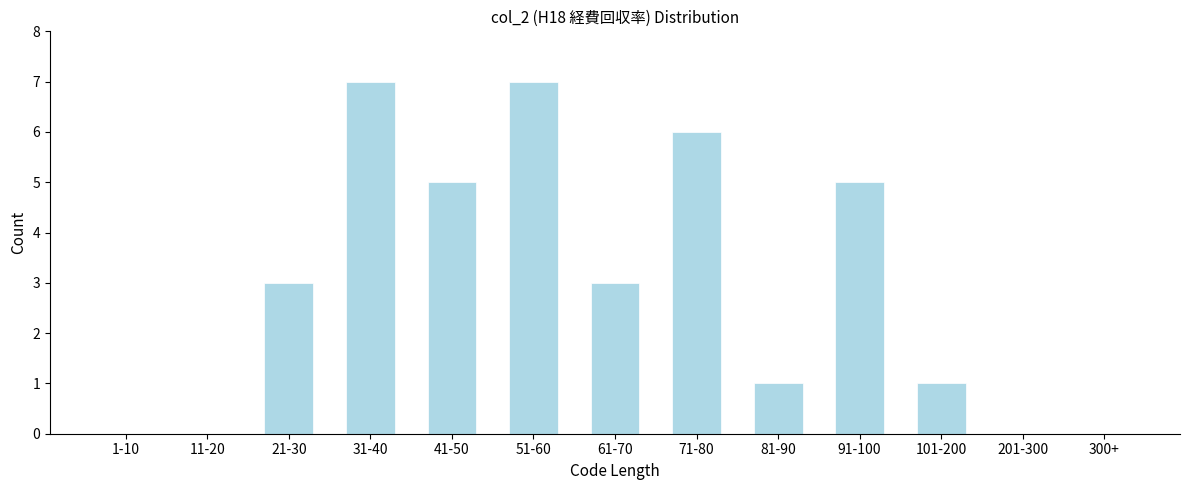

Reading left to right, extract all data points from this chart.

1-10=0	11-20=0	21-30=3	31-40=7	41-50=5	51-60=7	61-70=3	71-80=6	81-90=1	91-100=5	101-200=1	201-300=0	300+=0